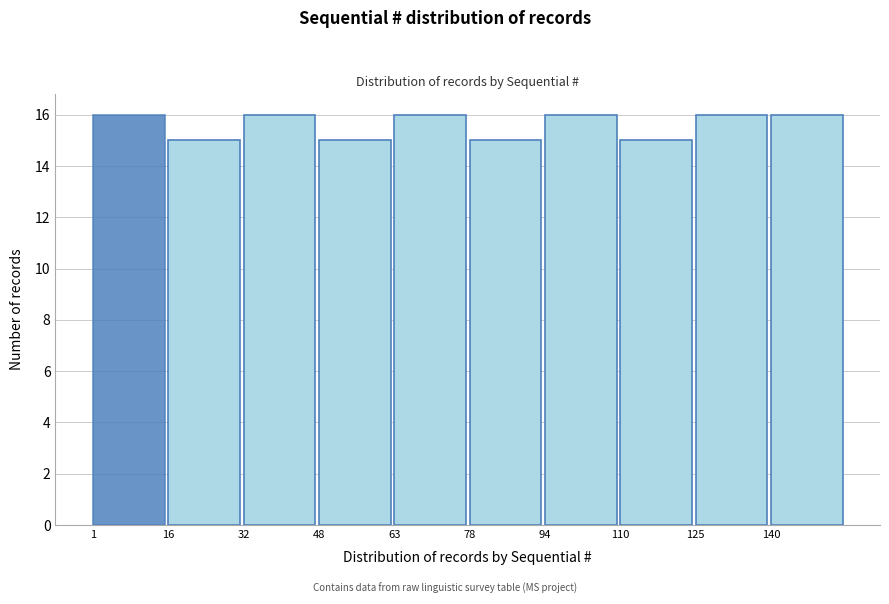

Reading left to right, transcribe this chart: for each bar, give the range it covers on the x-axis and its height. Neither the bar edges nor the heights are printed on the chart, so give them approximately, as read against the axes.

1.0 to 16.5: 16
16.5 to 32.0: 15
32.0 to 47.5: 16
47.5 to 63.0: 15
63.0 to 78.5: 16
78.5 to 94.0: 15
94.0 to 109.5: 16
109.5 to 125.0: 15
125.0 to 140.5: 16
140.5 to 156.0: 16